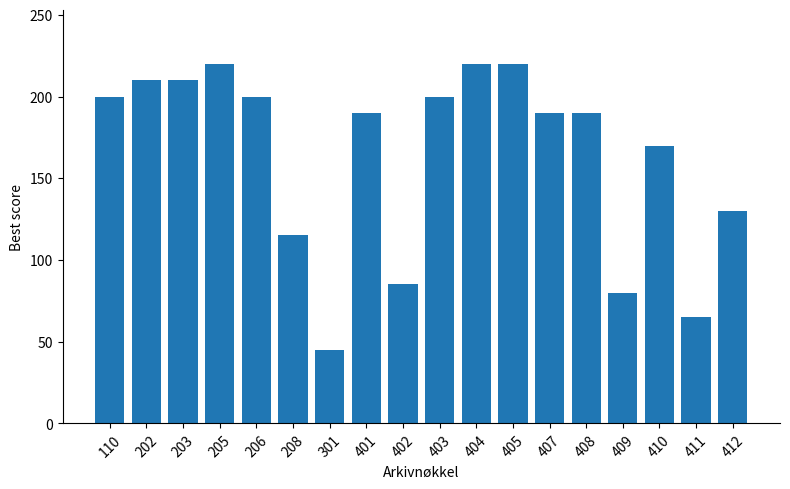

What is the average value?

163